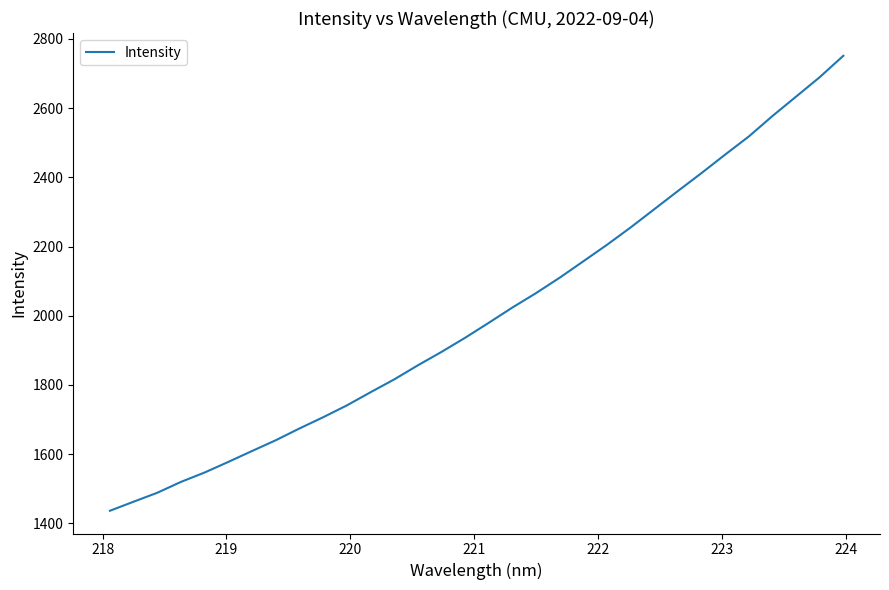

What is the difference between the maximum and minimum values?

1314.8